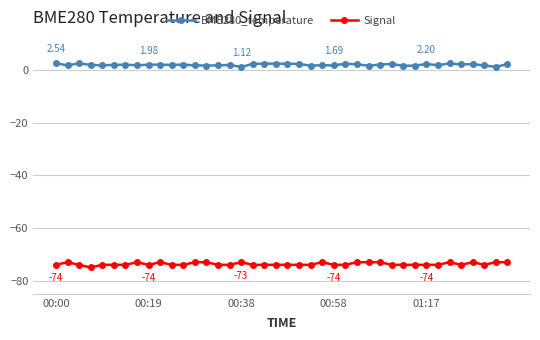

Which series has the largest total across all categories?

BME280_temperature